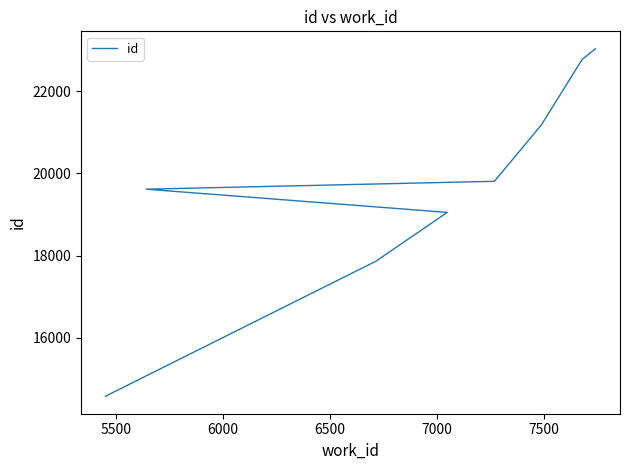

What is the label of the 6th point from the left?

7500